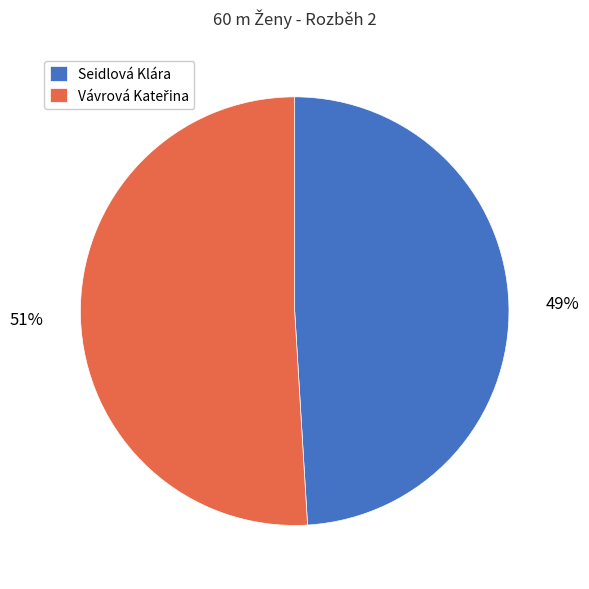

How many slices are in this pie chart?

2